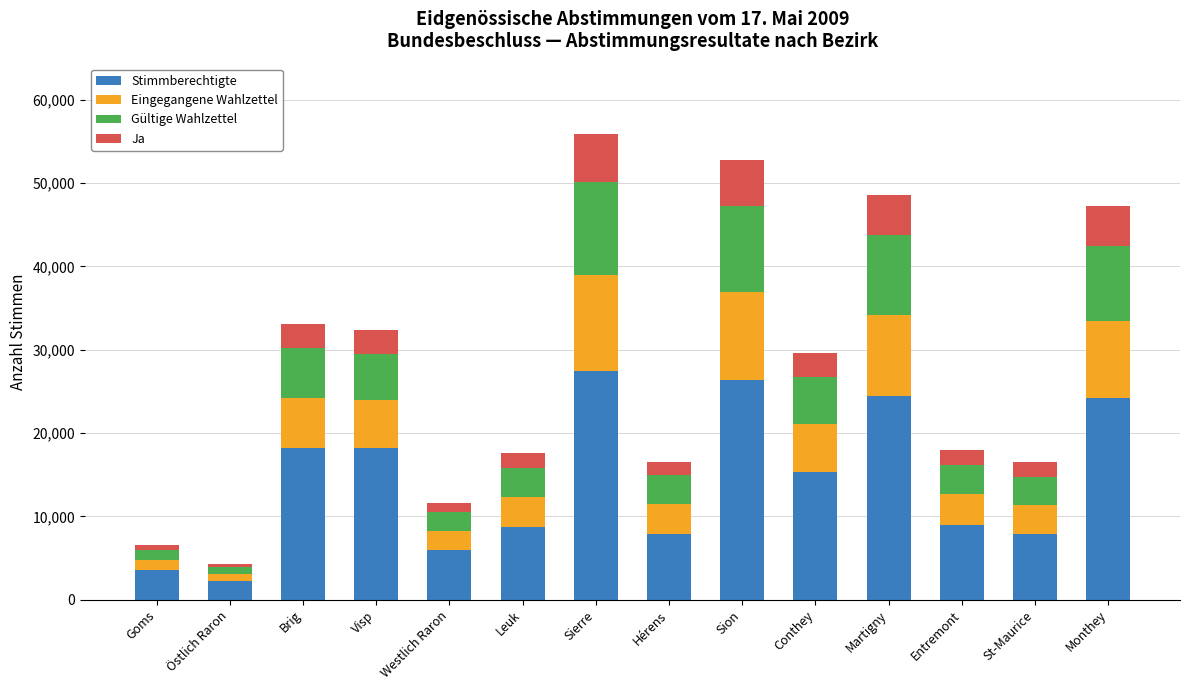

True or false: Stimmberechtigte has a value of 14084 at St-Maurice.

False